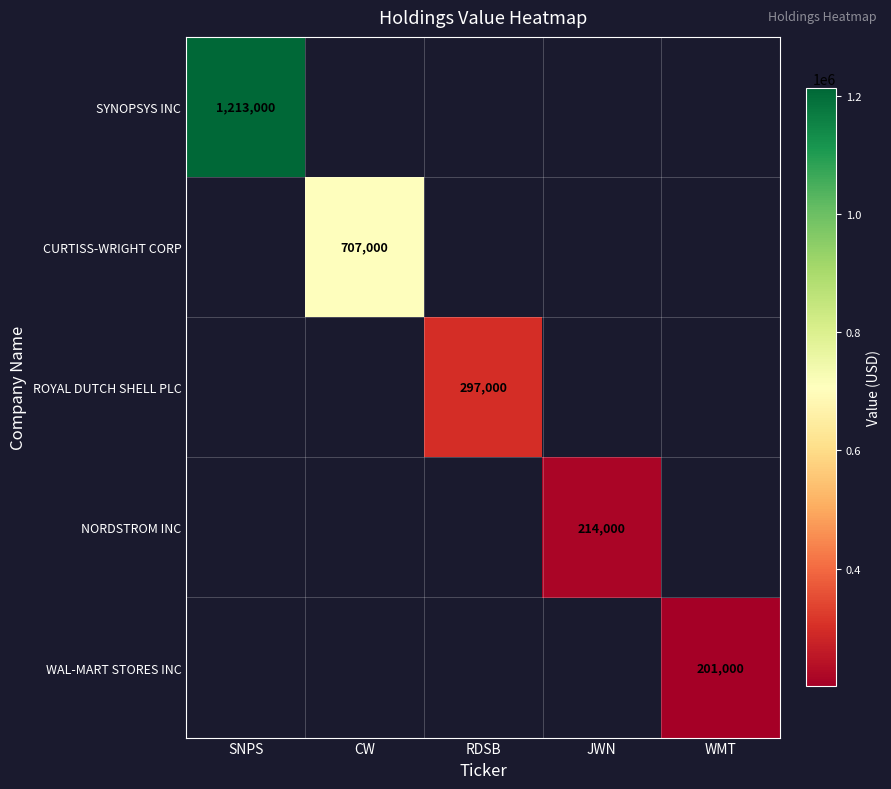

The value of CURTISS-WRIGHT CORP at CW is 417357. True or false?

False